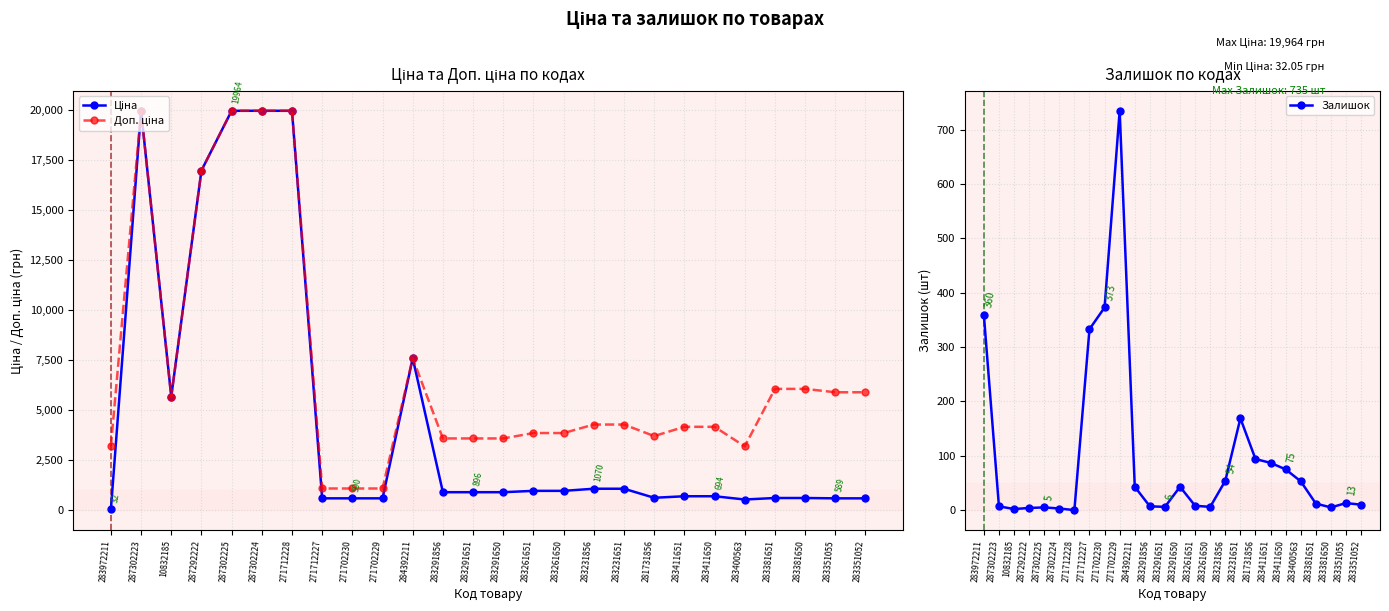

What is the label of the 9th point from the left?

271702230